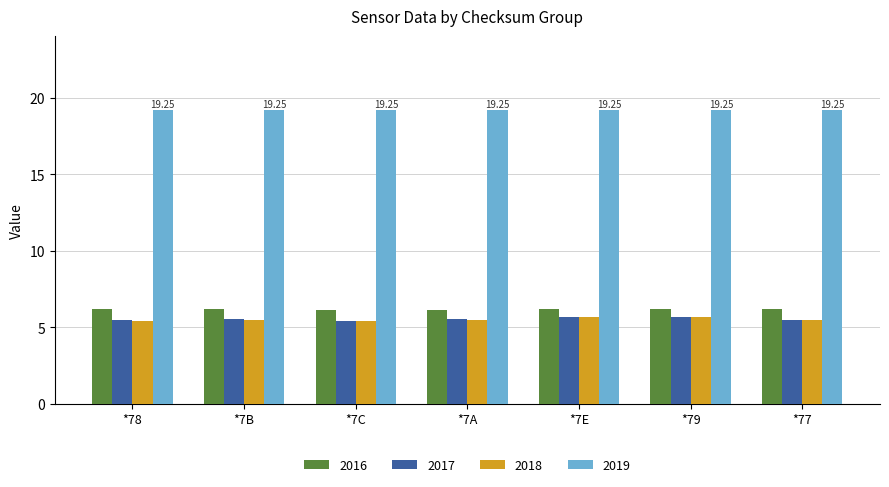

What is the spread (max minus min) of values at *7B?

13.8